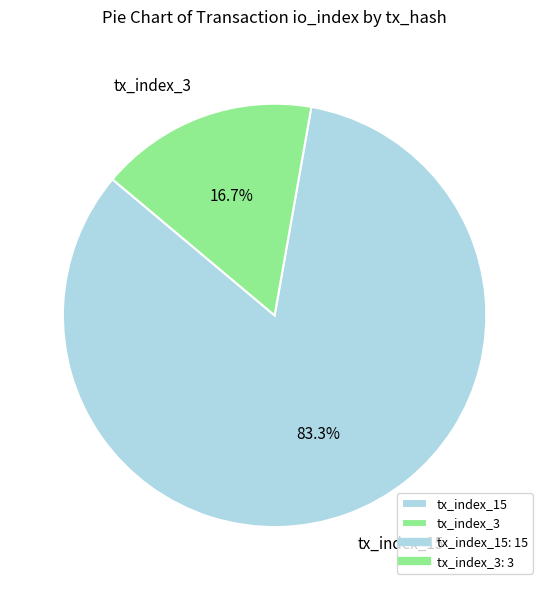

Combined, do tx_index_15 and tx_index_3 account for over 50%?

Yes